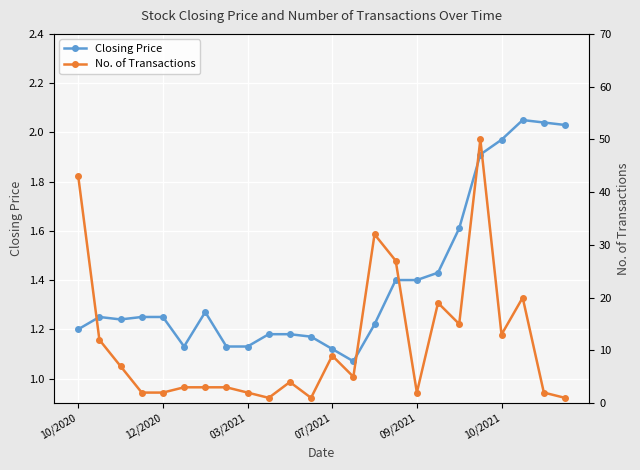

Read the No. of Transactions value at 14.

32.0